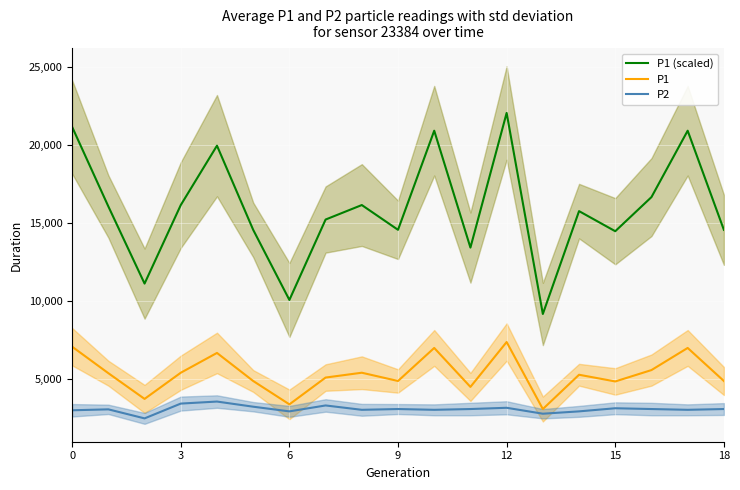

Which has a higher value, 9 or 16?

16